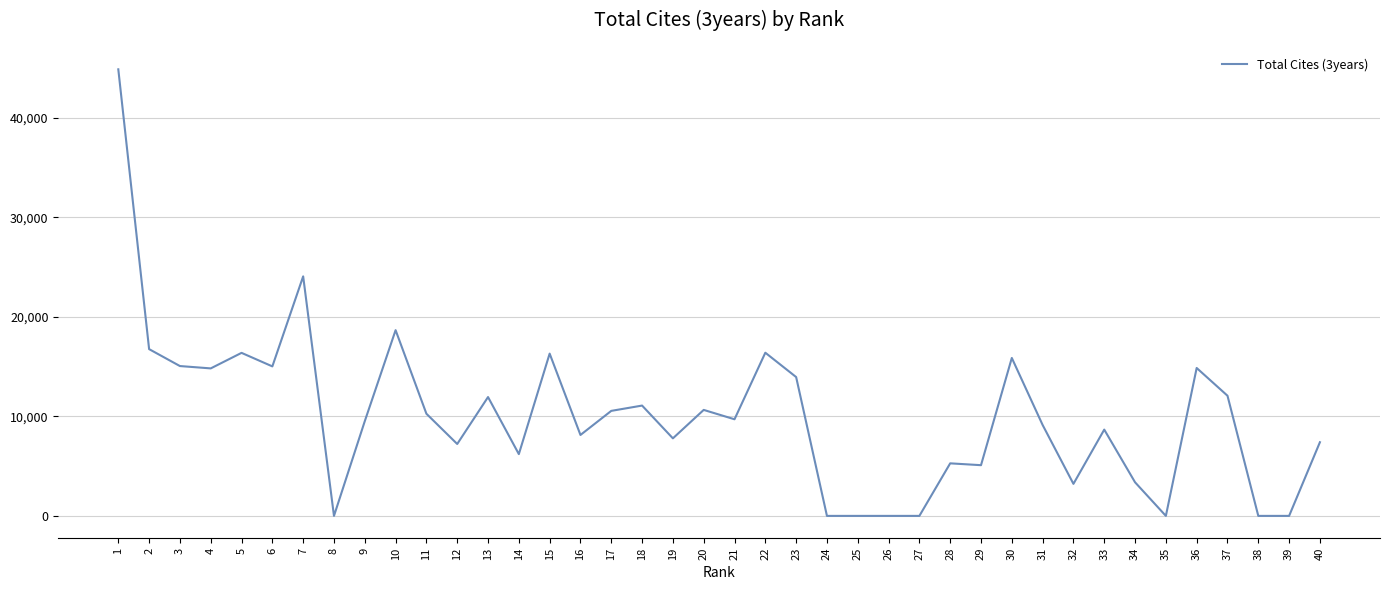

What is the greatest value displayed?

44895